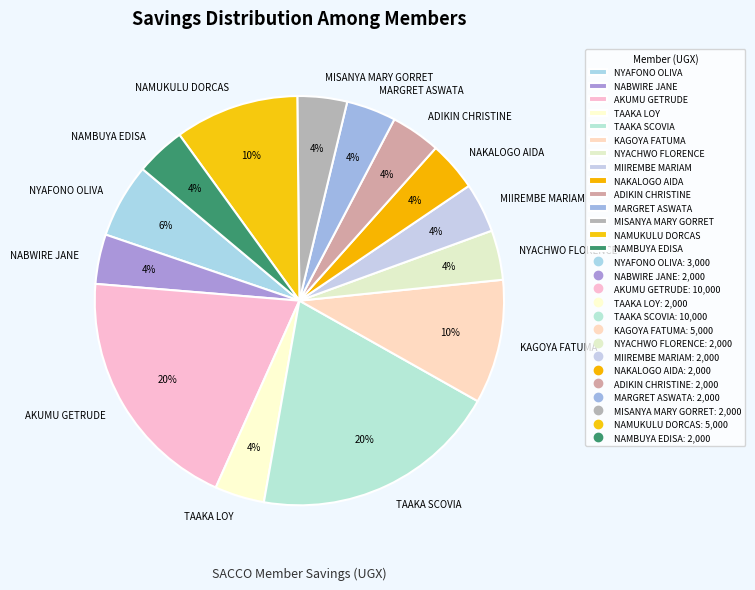

Combined, do NABWIRE JANE and NYAFONO OLIVA account for over 50%?

No